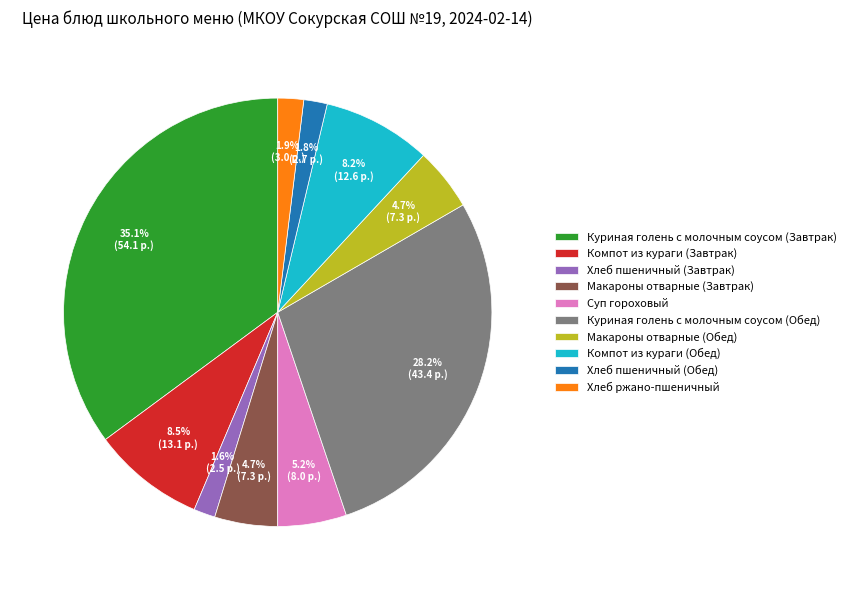

How much of the chart is everything except Хлеб пшеничный (Завтрак)?

98.4%